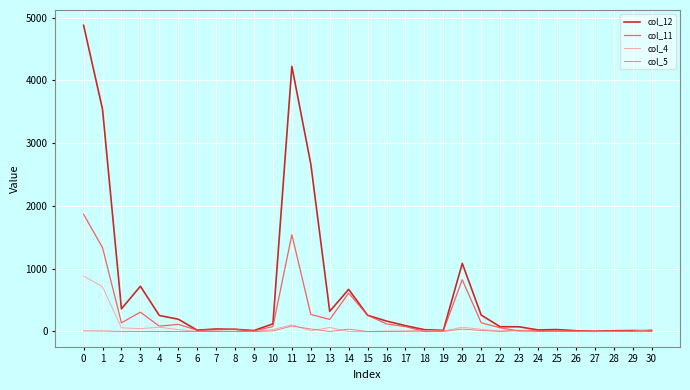

The value of col_11 at 11 is 2406. True or false?

False